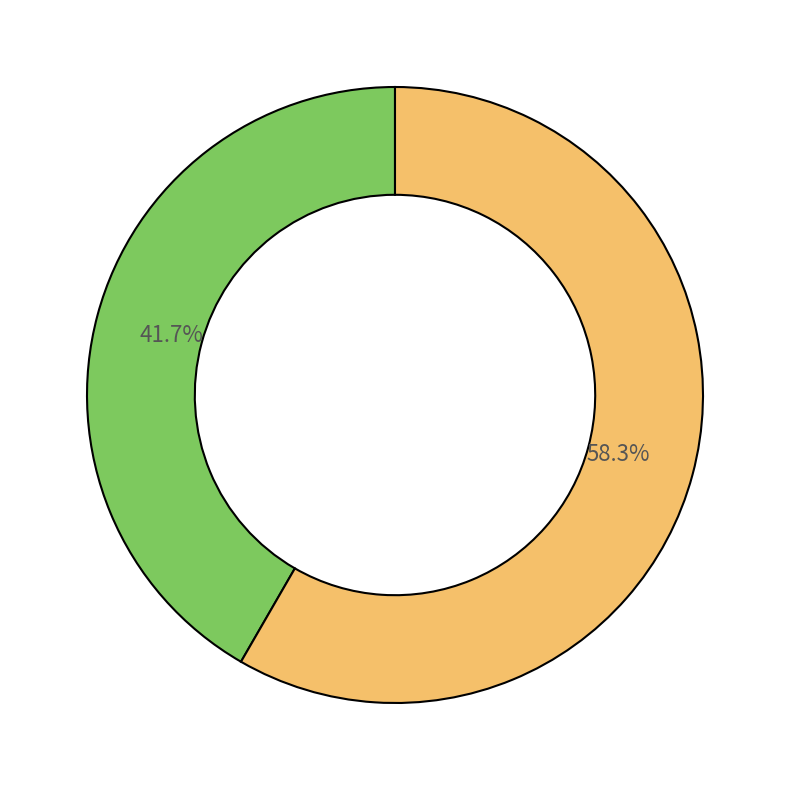

Is there any slice that represents more than half of the pie?

Yes